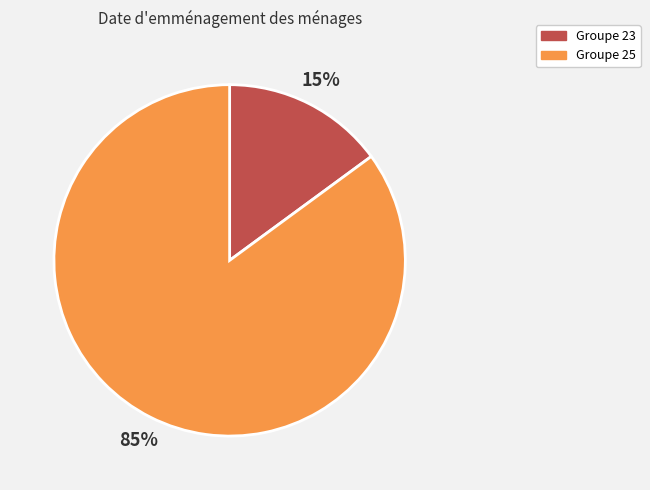

To the nearest percent, what is the difference between the largest and smallest slice percentages?

70%